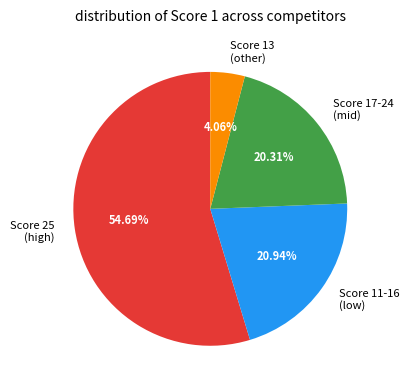

Rank the categories by value from lowest to highest.

Score 13 (other), Score 17-24 (mid), Score 11-16 (low), Score 25 (high)